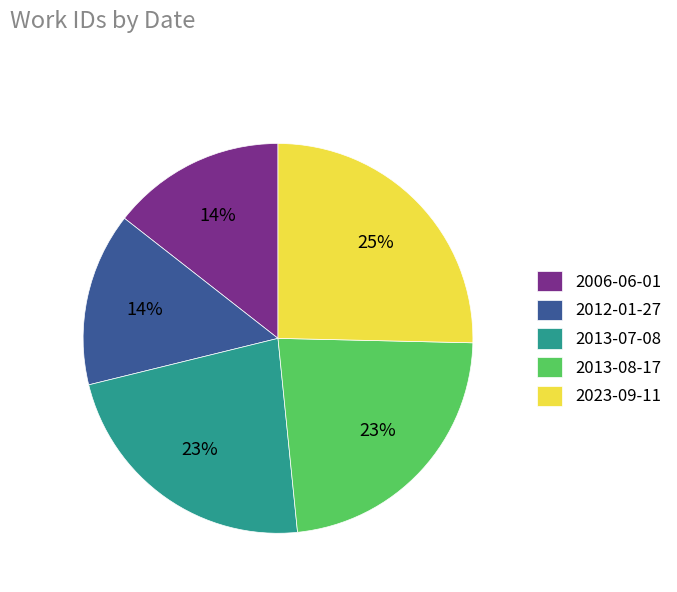

To the nearest percent, what percentage of the pie is 2013-08-17?

23%